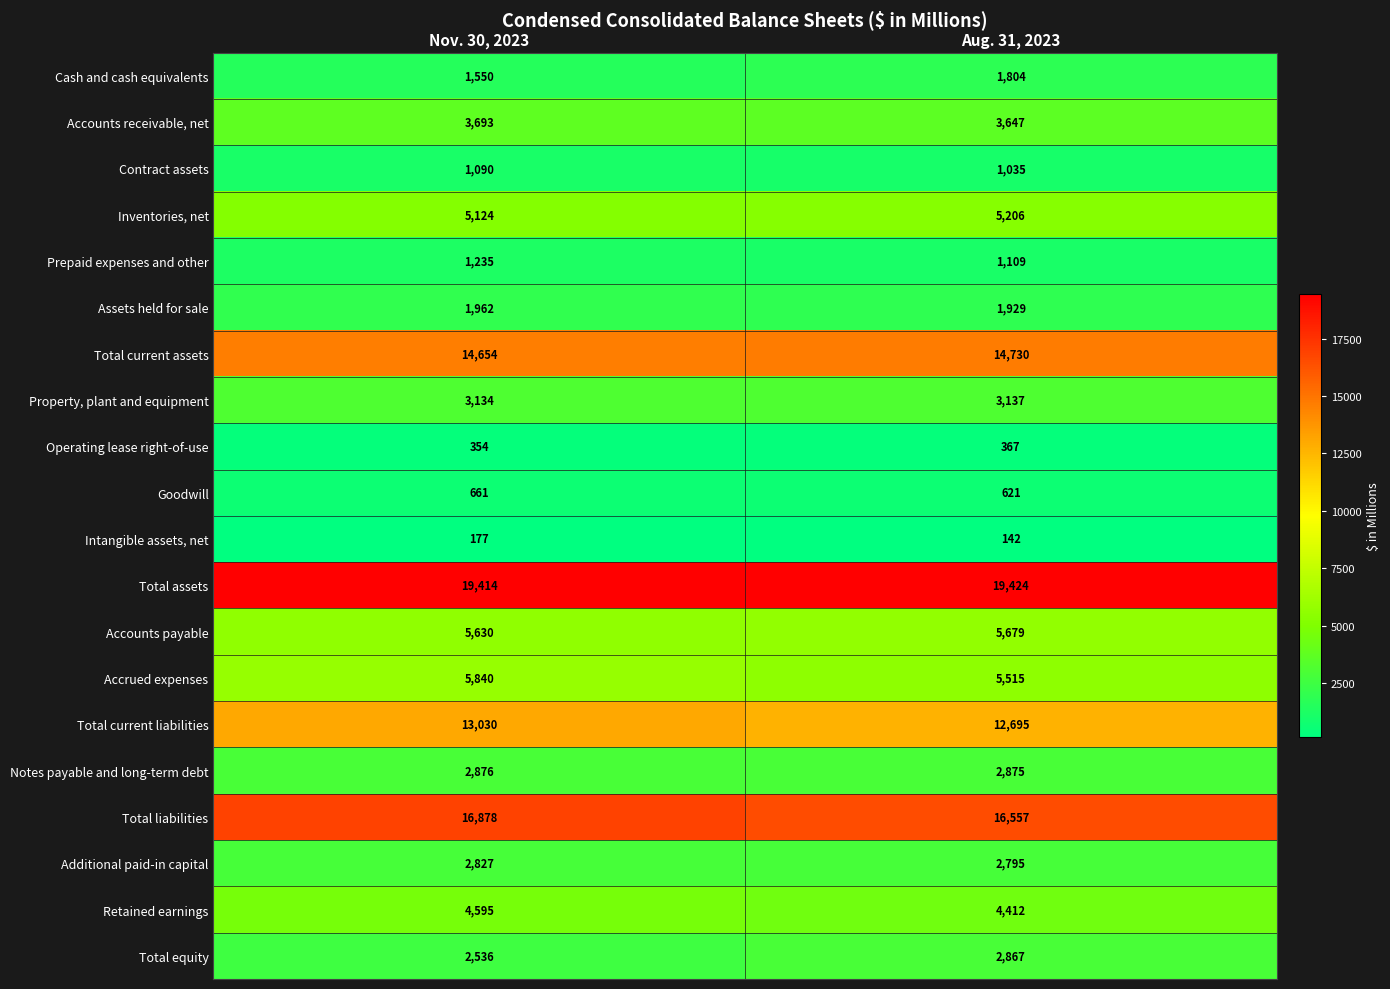

At which label does Notes payable and long-term debt reach its peak?

Nov. 30, 2023